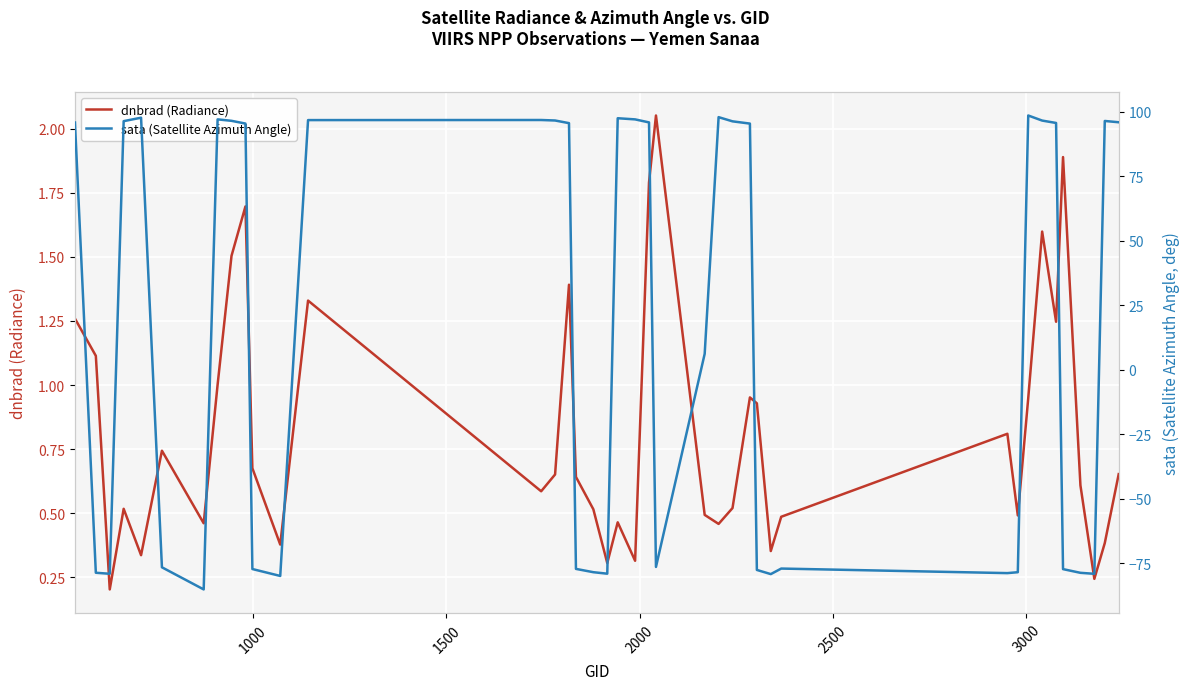

Which series has the largest total across all categories?

sata (Satellite Azimuth Angle)